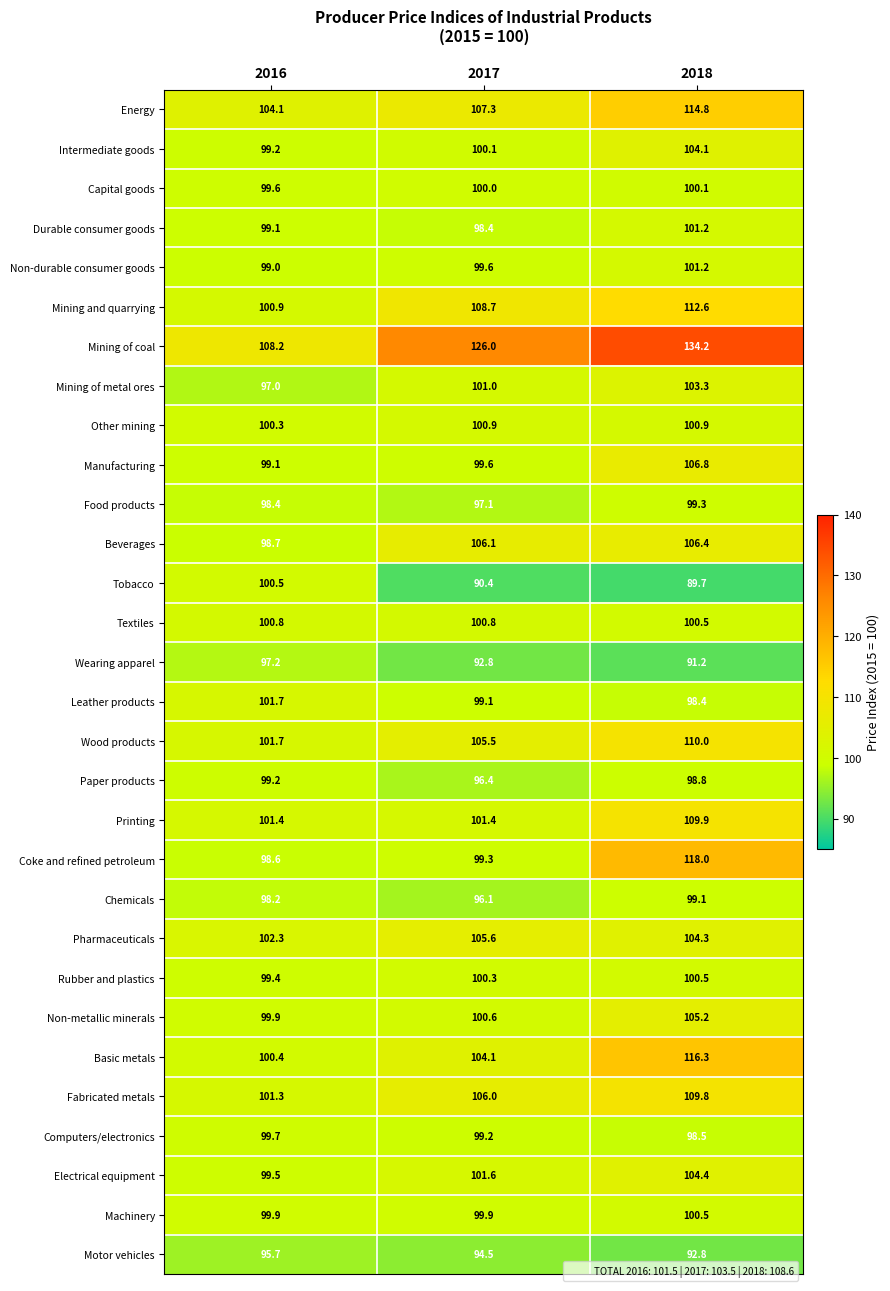

The Manufacturing series shows 99.6 at 2017. True or false?

True